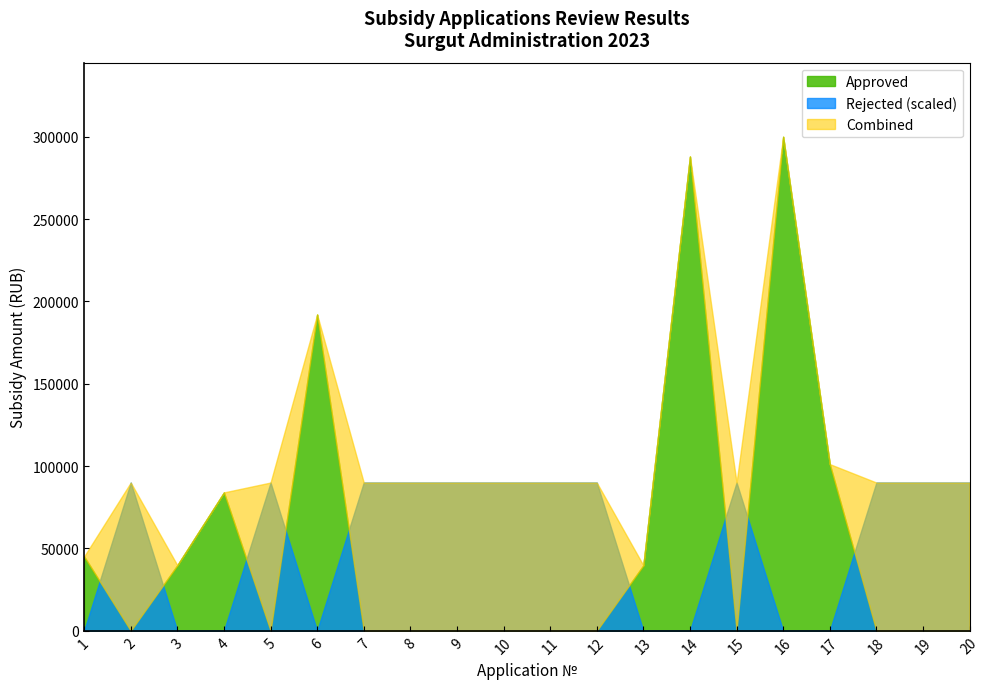

Rank the categories by Rejected value from highest to lowest.

2, 5, 7, 8, 9, 10, 11, 12, 15, 18, 19, 20, 1, 3, 4, 6, 13, 14, 16, 17